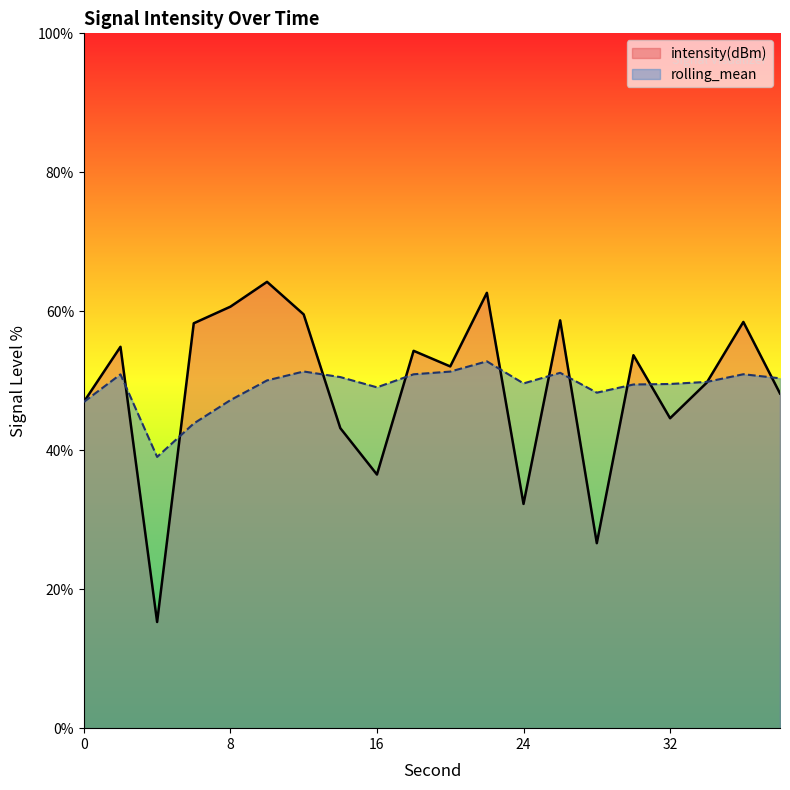

What is the average value of the rolling_mean series?

49.2